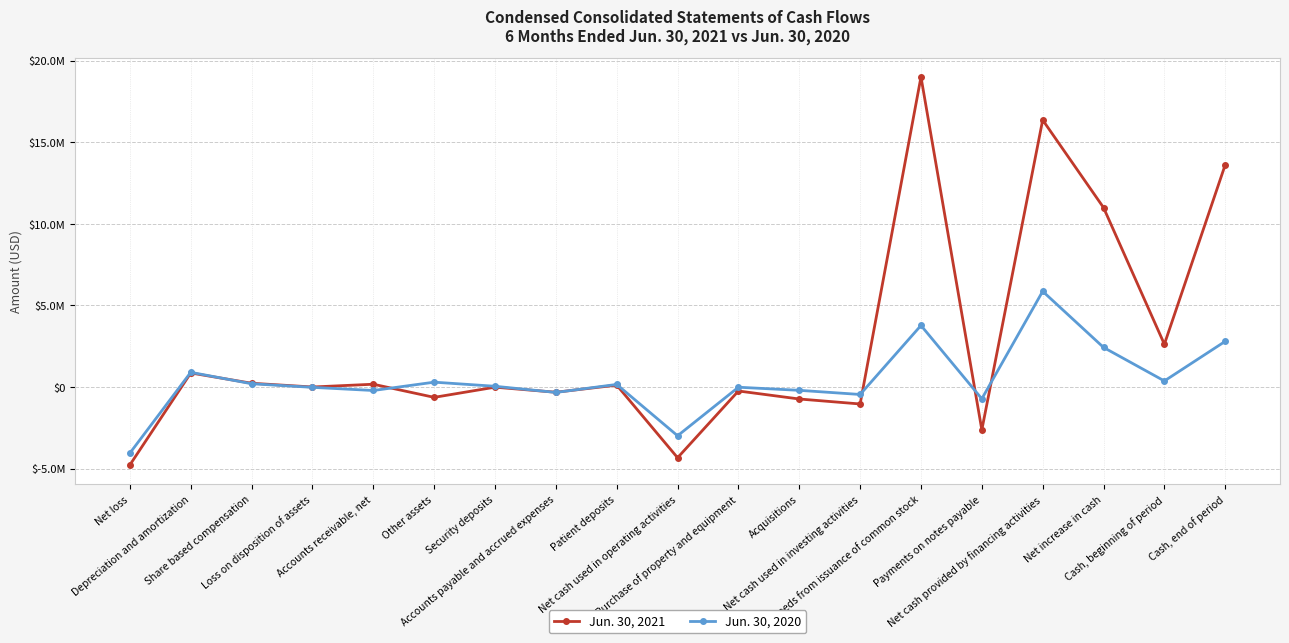

What are all the series names shown in the legend?

Jun. 30, 2021, Jun. 30, 2020